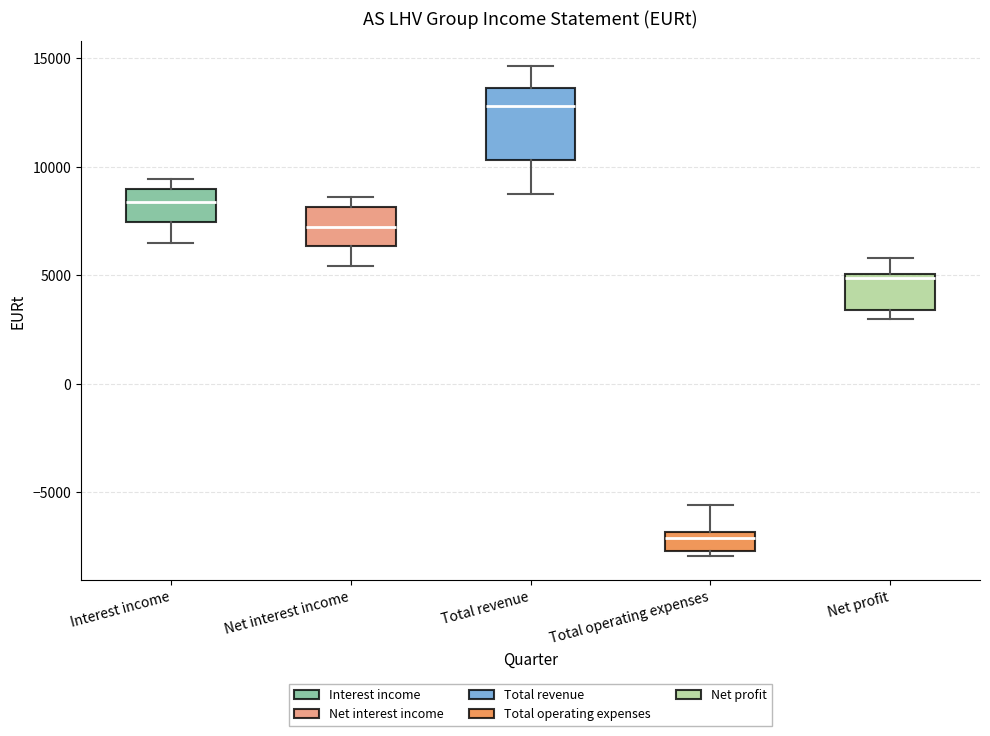

Where does the lower whisker of the box for Total revenue end on the y-axis? The values are not printed on the chart, so give them approximately, as read against the axis.

9000